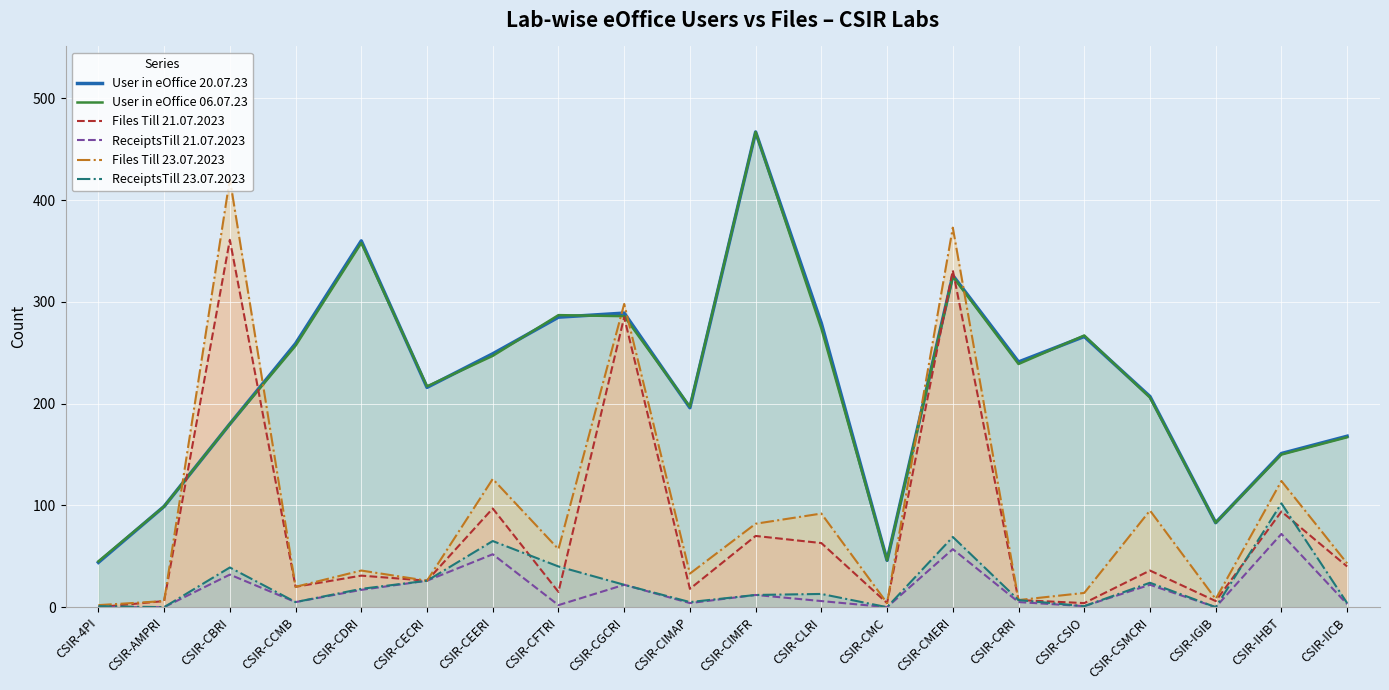

At which category is the sum across all series the highest?

CSIR-CMERI